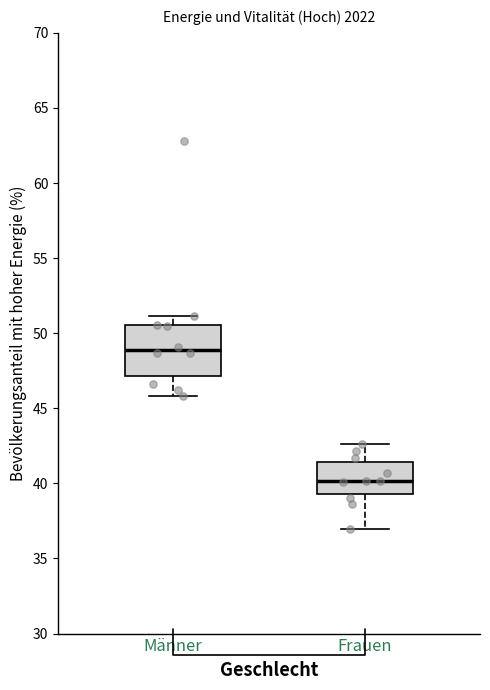

Which box's median line is the lowest?

Frauen